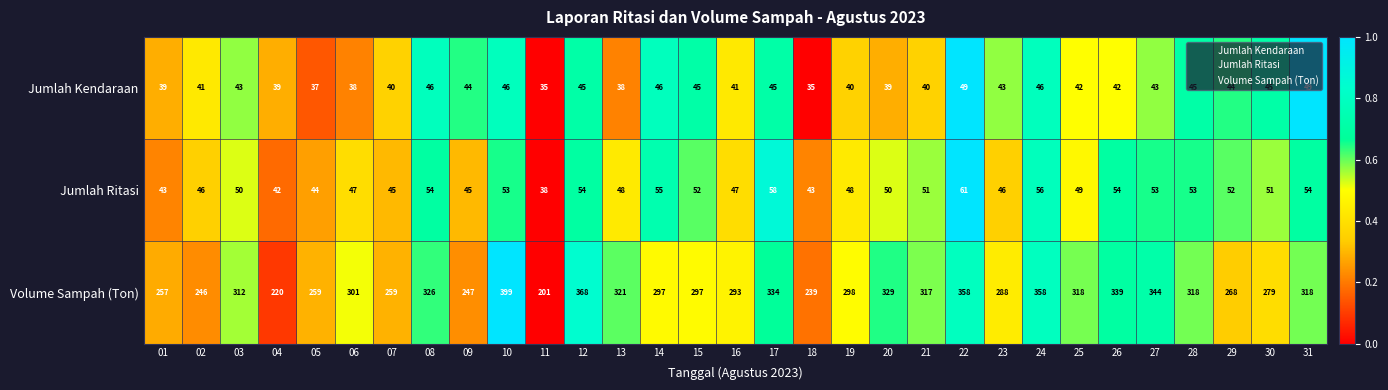

Which series has the largest range (max minus min)?

Volume Sampah (Ton)